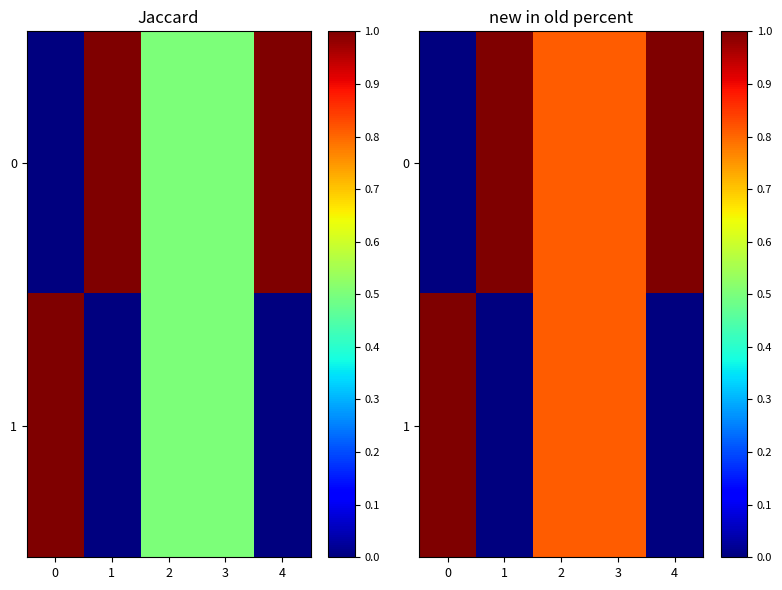

Which series changed the most between 1 and 3?

1